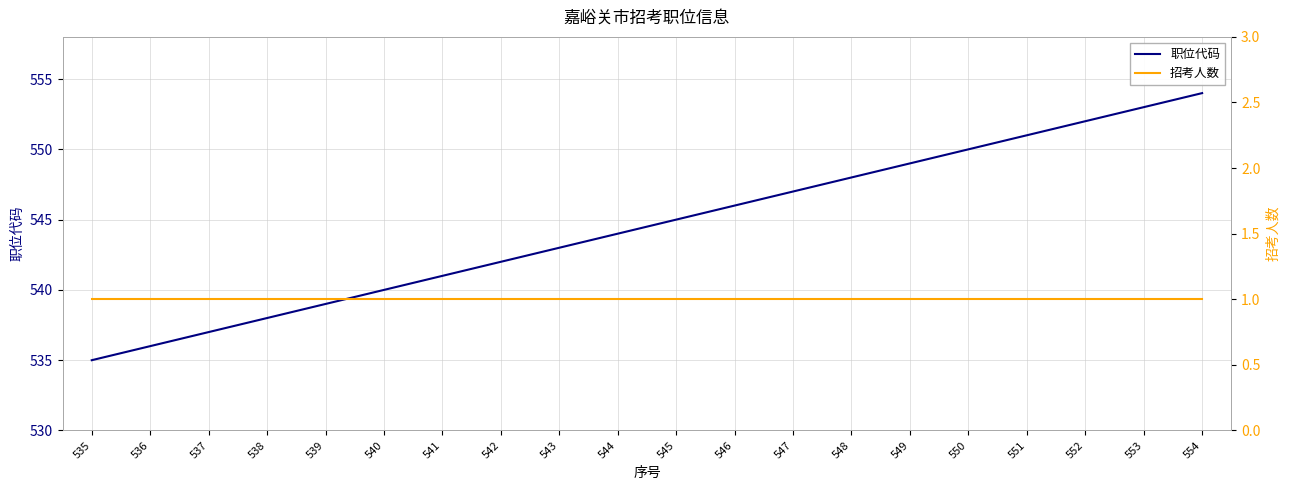

The 职位代码 series shows 205 at 536. True or false?

False